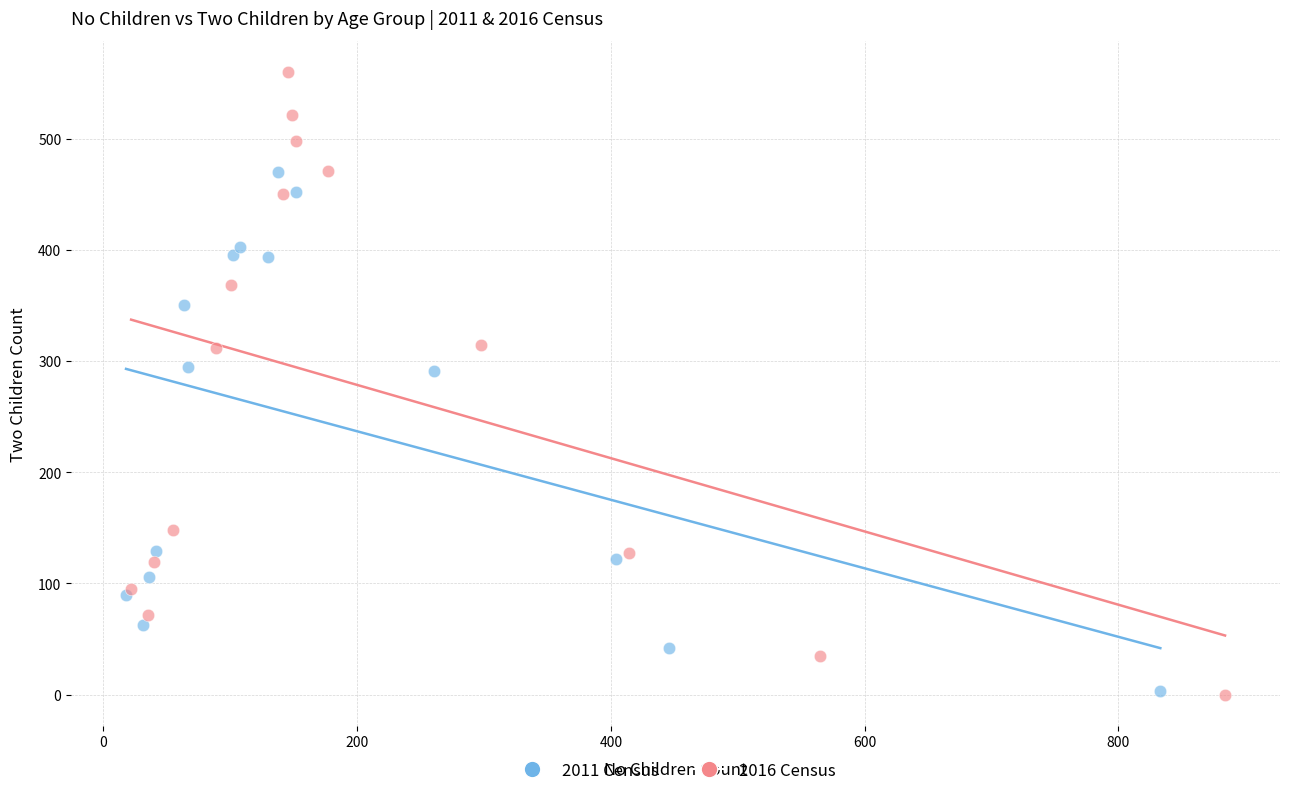

What are all the series names shown in the legend?

2011 Census, 2016 Census